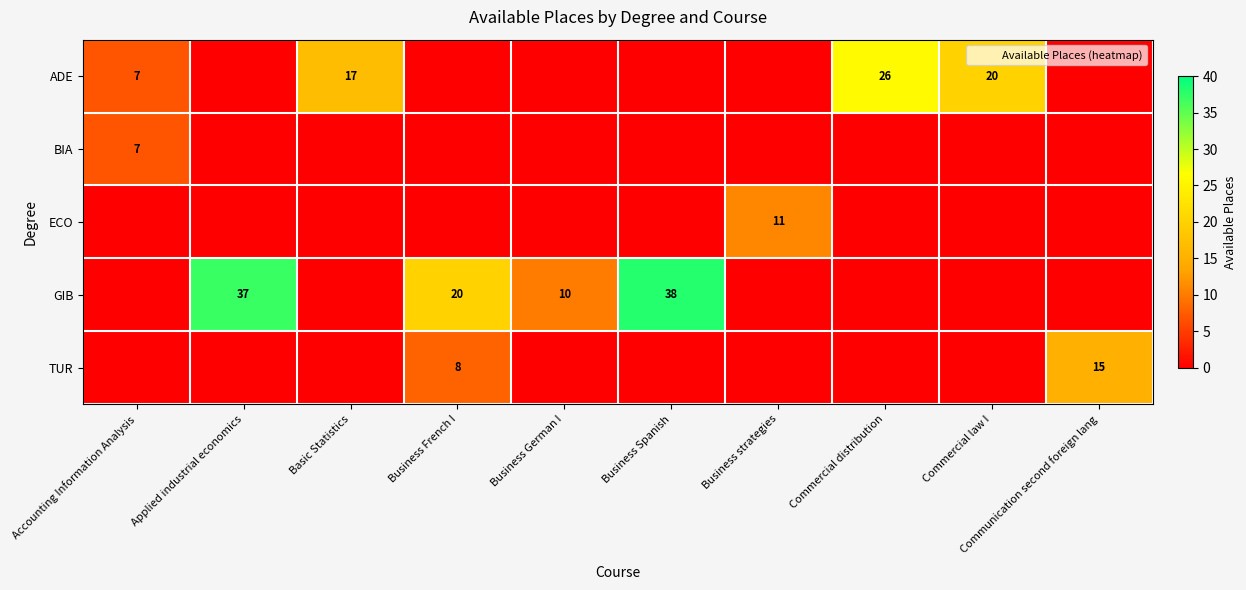

How many data points in ADE are above 0?

4